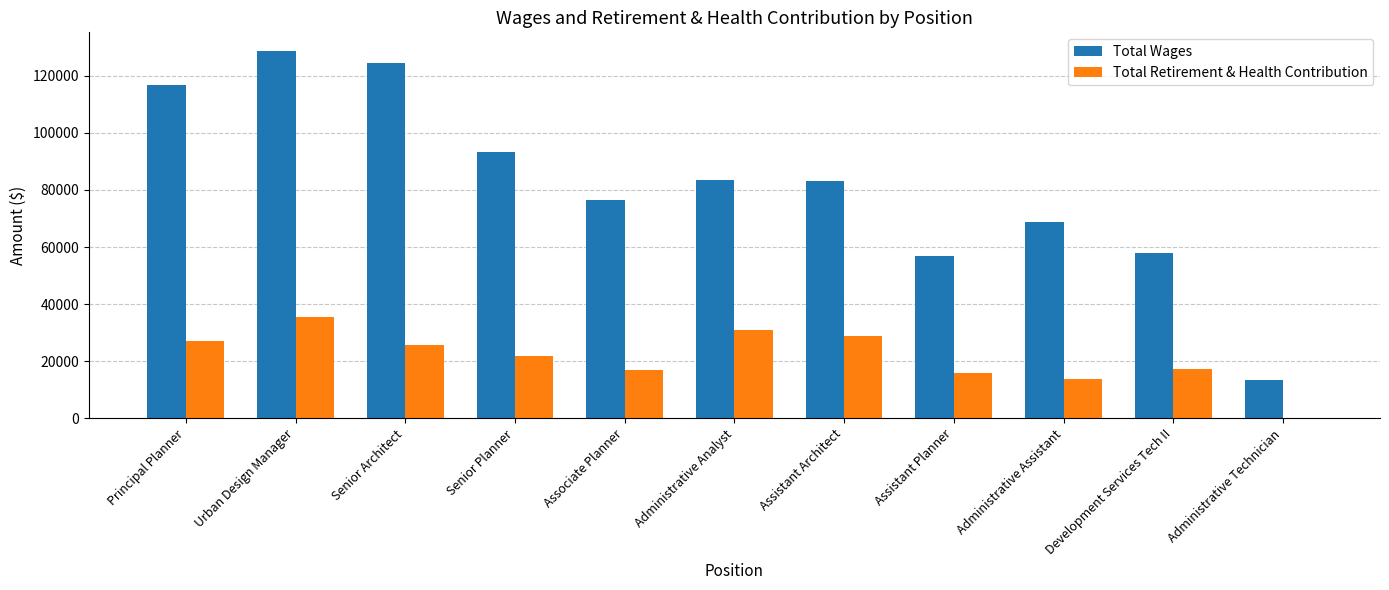

Is the value of Total Retirement & Health Contribution at Associate Planner greater than the value of Total Wages at Senior Architect?

No